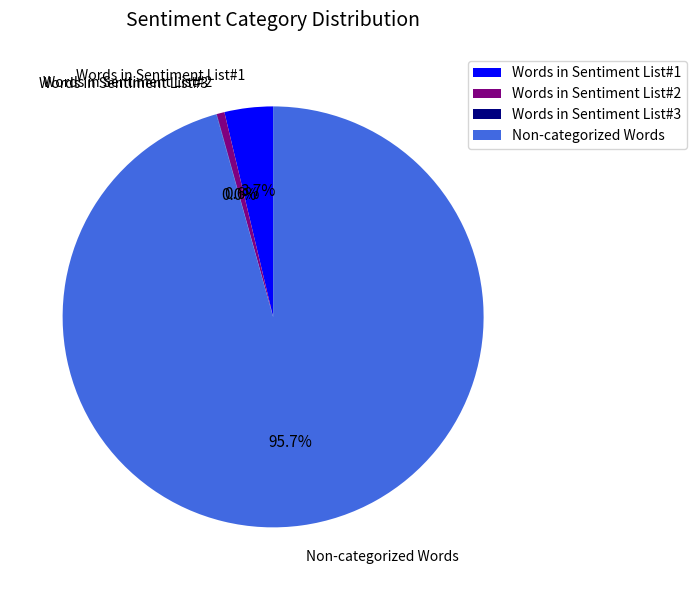

Combined, what portion of the pie is Non-categorized Words and Words in Sentiment List#1?

99.4%